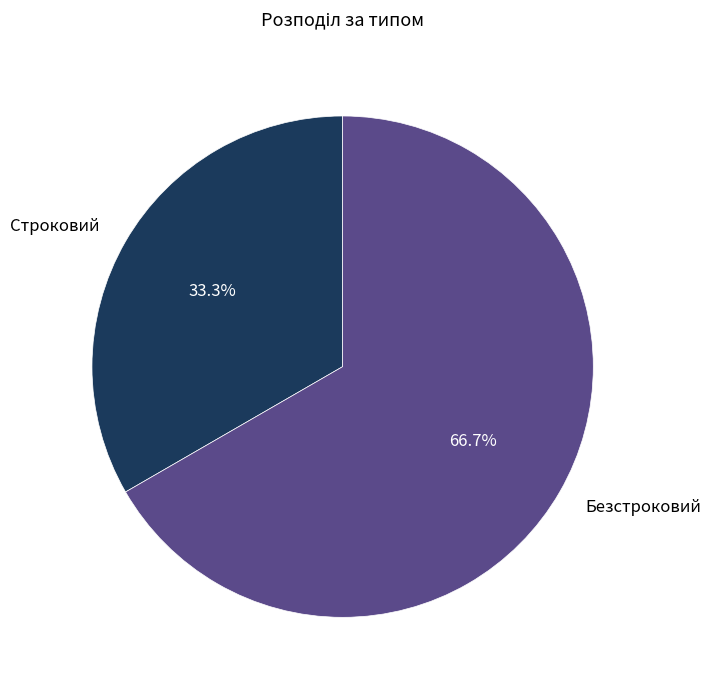

Rank the categories by value from lowest to highest.

Строковий, Безстроковий